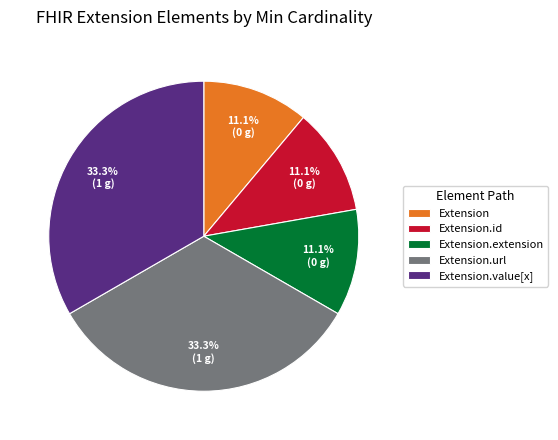

Is it true that Extension.id is 6% of the pie?

False